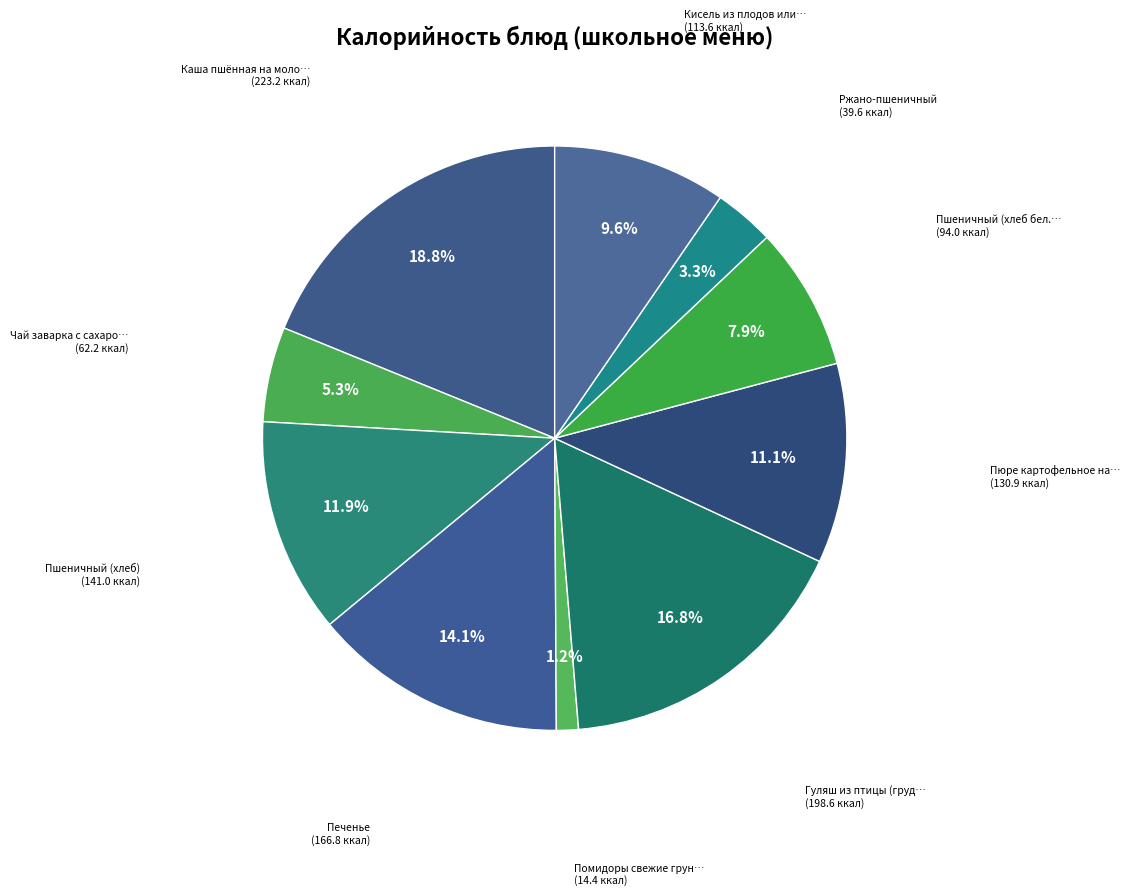

How many slices are in this pie chart?

10